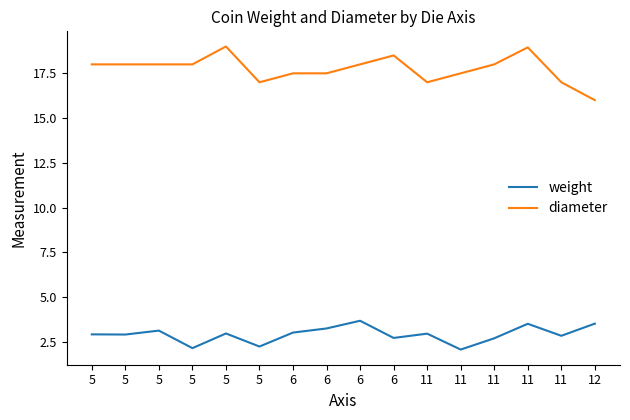

Is the value of weight at 6 greater than the value of diameter at 11?

No